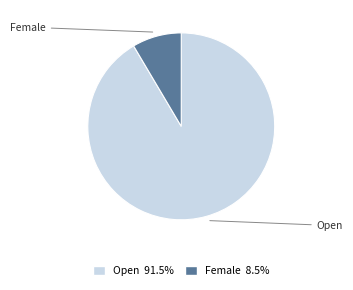

Is there a majority slice in this chart?

Yes